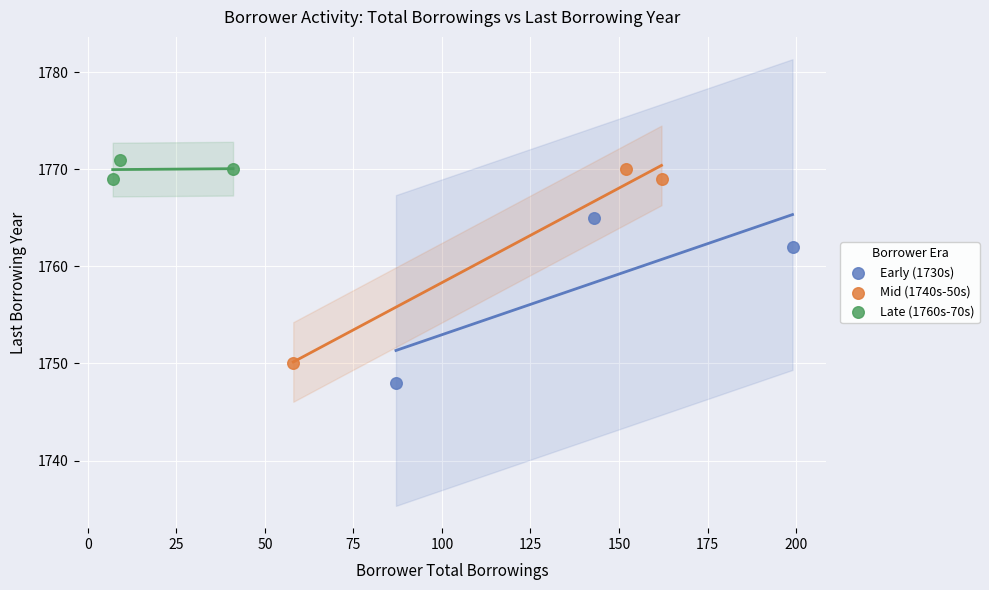

Which series has the largest Y range (max minus min)?

Mid (1740s-50s)